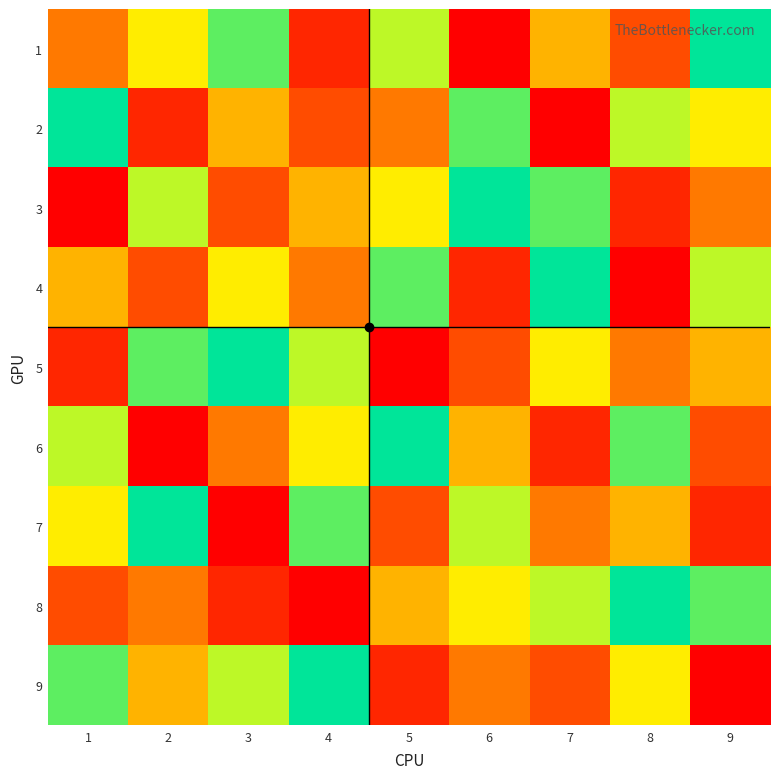

List the series in order of their peak value, lowest first.

1, 2, 3, 4, 5, 6, 7, 8, 9